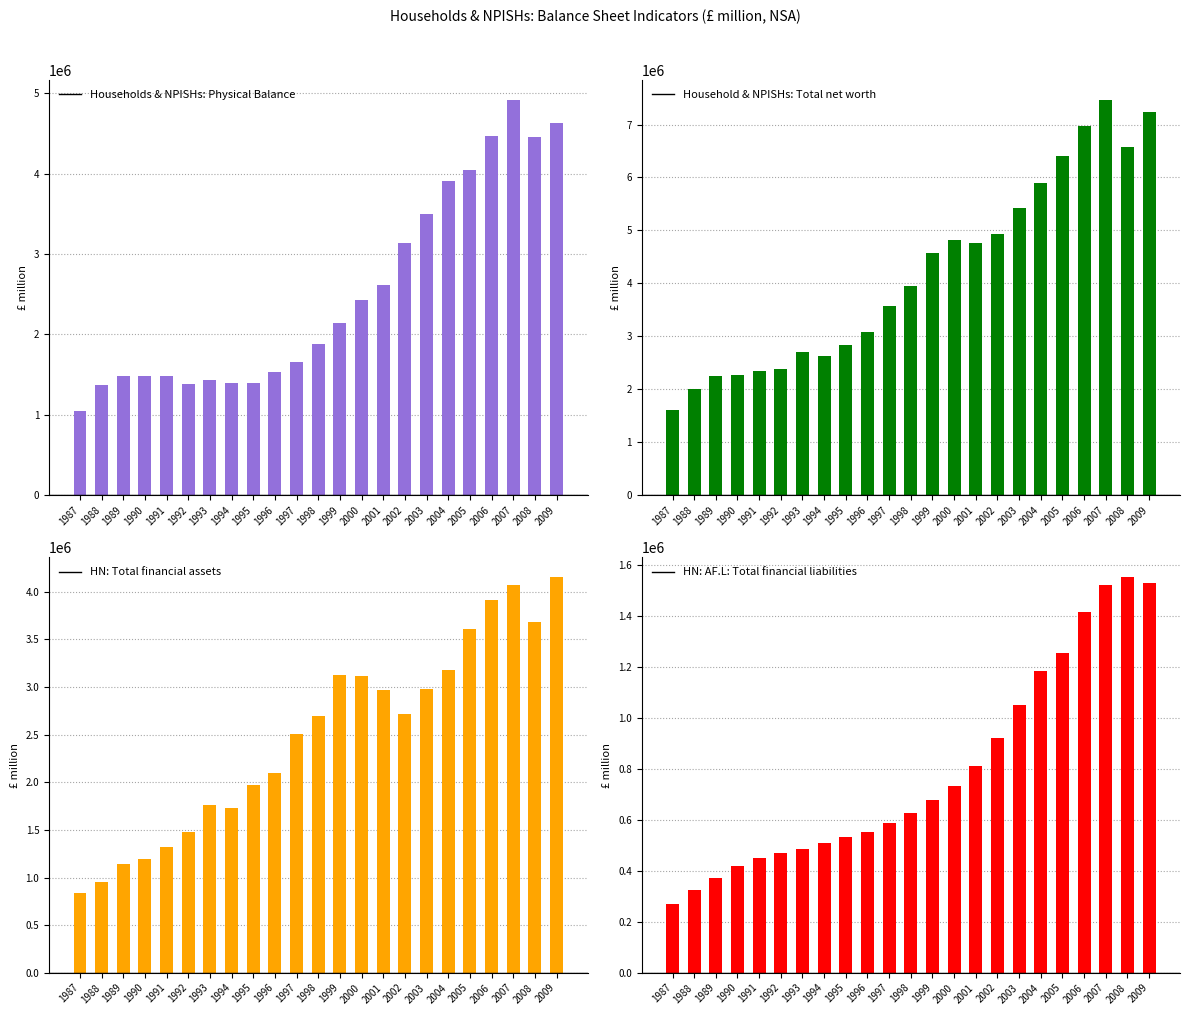

What is the spread (max minus min) of values at 2008?

5029958